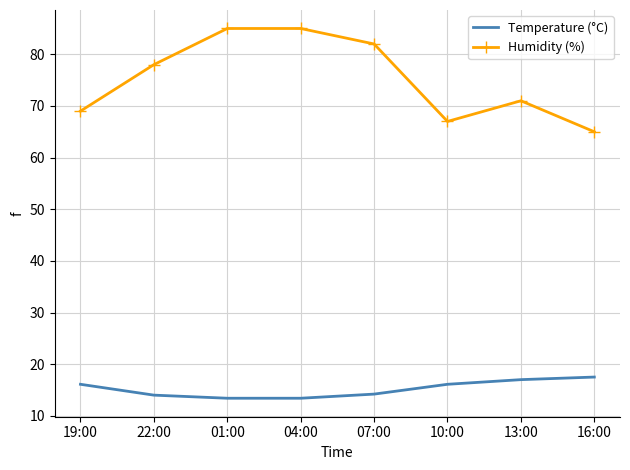

What is the difference between the highest and lowest values at 22:00?

64.0